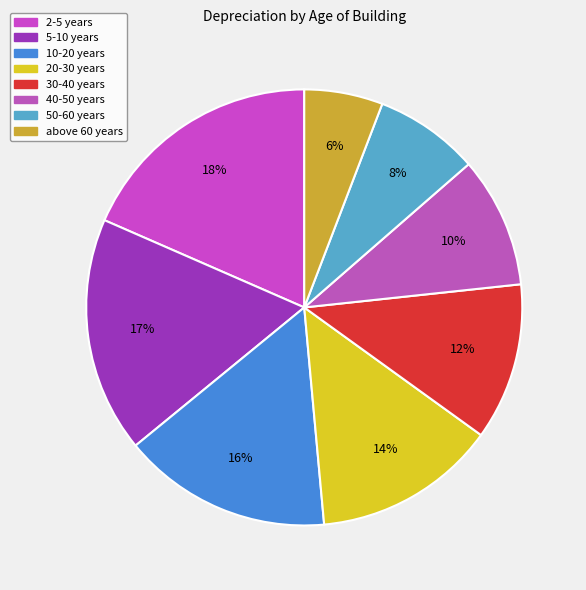

Is it true that 40-50 years is 21% of the pie?

False